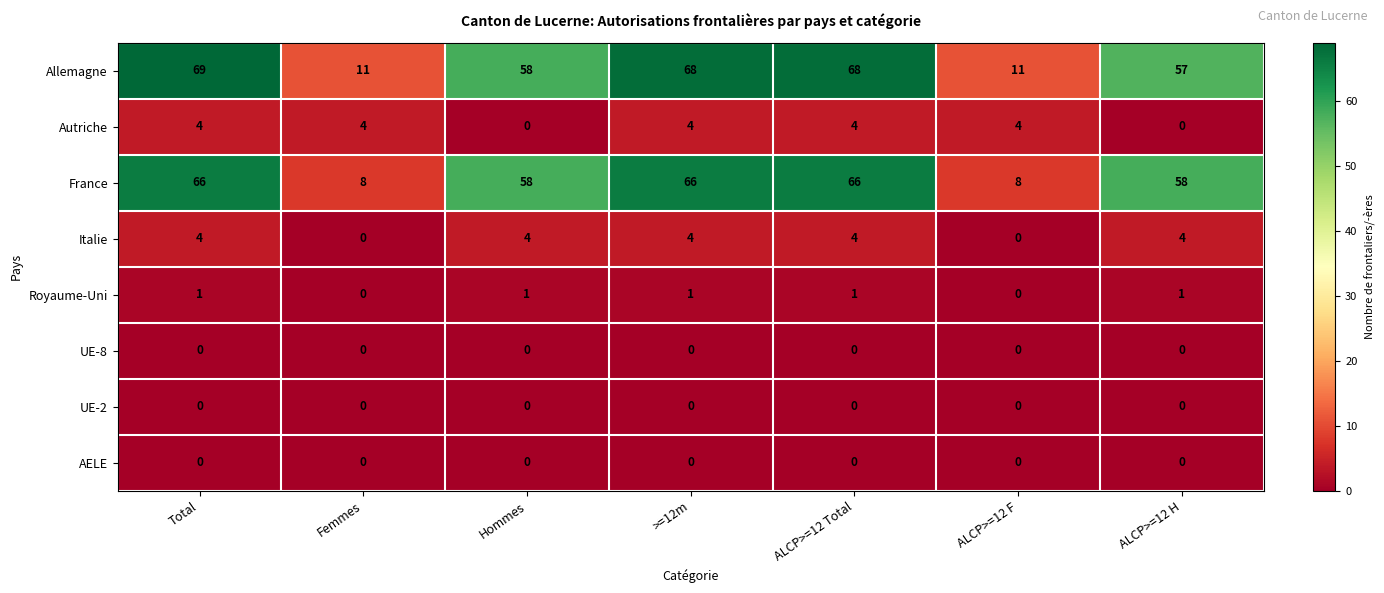

The Royaume-Uni series shows 0 at ALCP>=12 F. True or false?

True